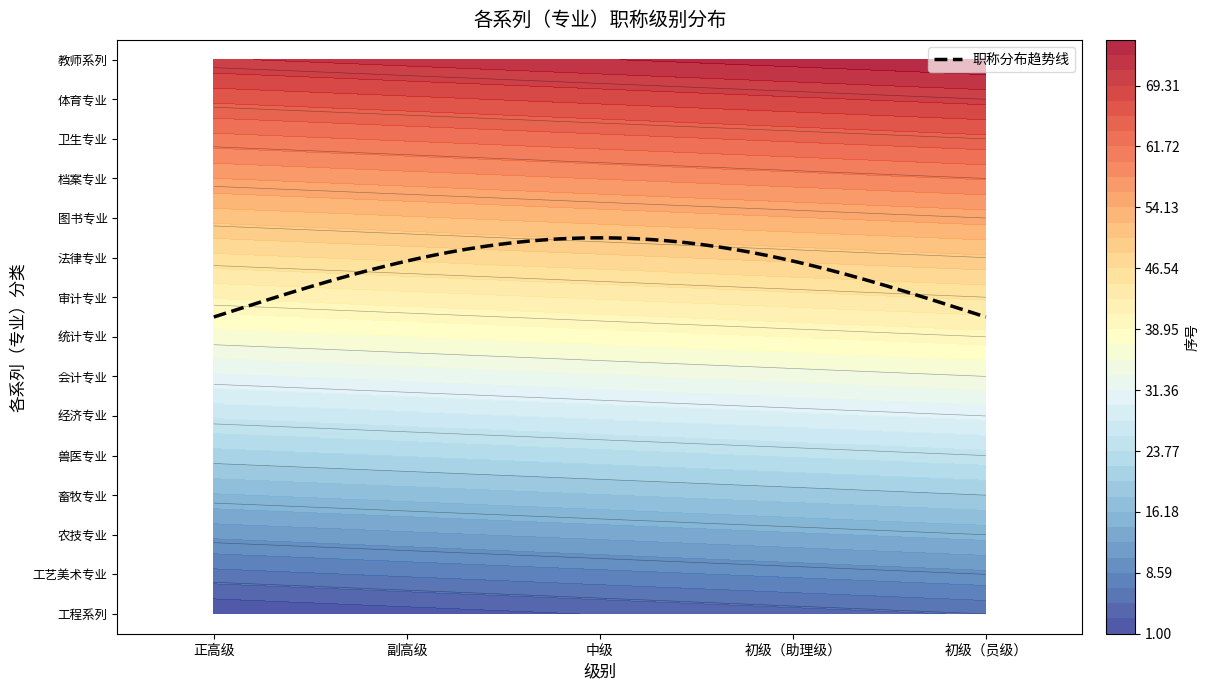

Is it true that 工艺美术专业 equals 6 at 正高级?

True